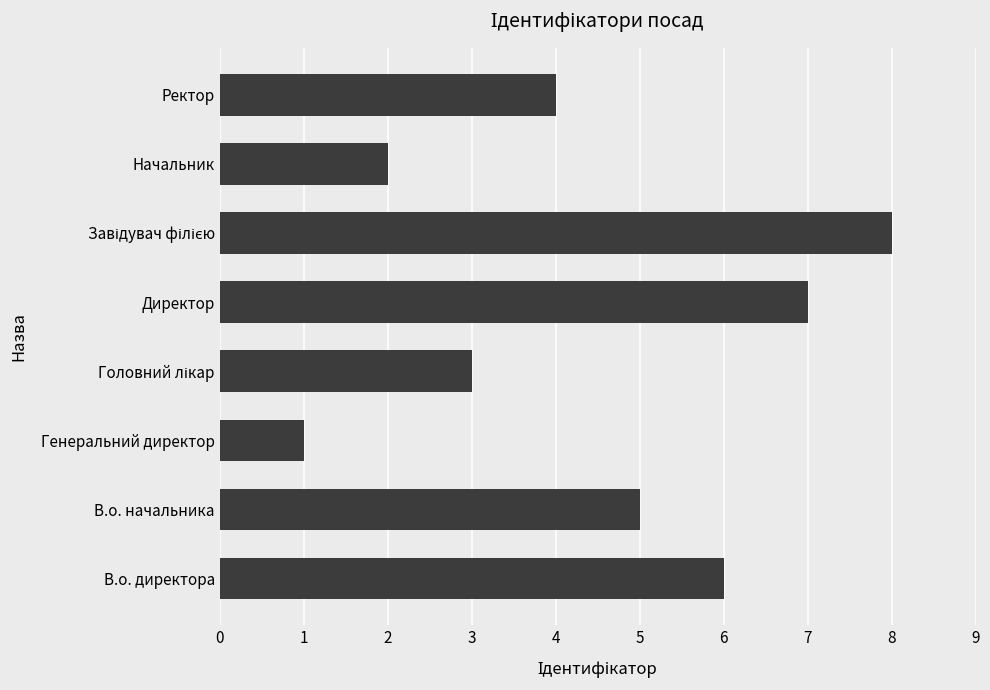

Reading bottom to top, transcribe all the data shown in this chart.

6	5	1	3	7	8	2	4